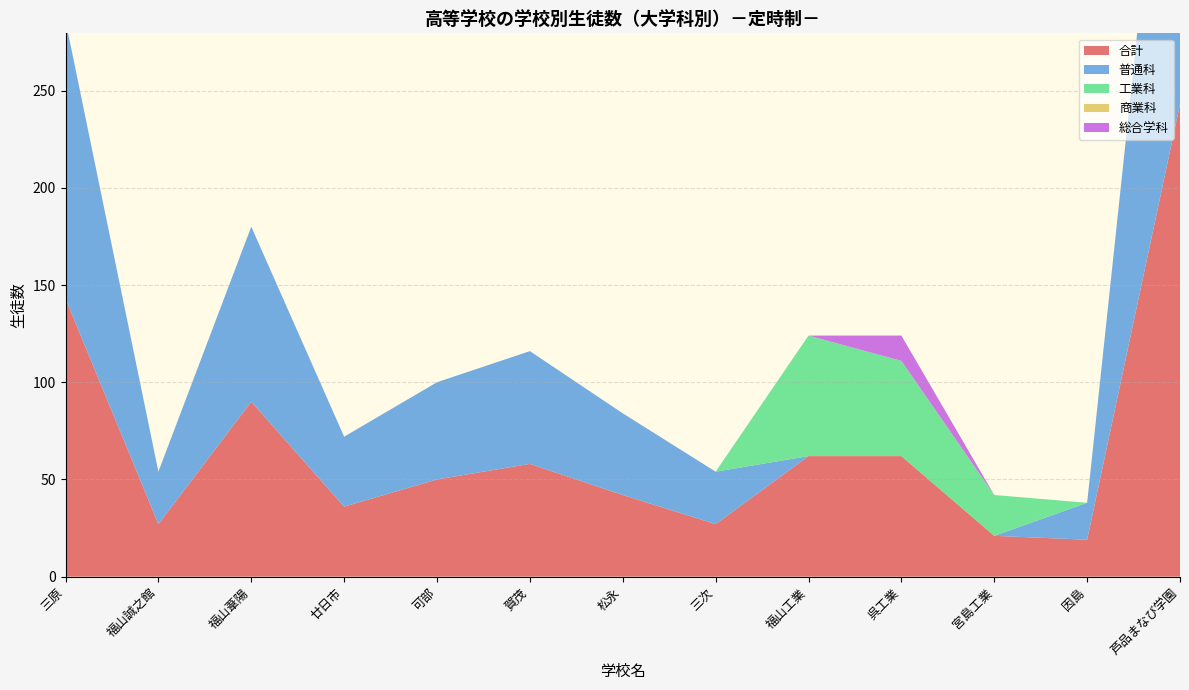

Reading left to right, list all the values displayed in this chart.

合計: 143	27	90	36	50	58	42	27	62	62	21	19	243
普通科: 143	27	90	36	50	58	42	27	0	0	0	19	243
工業科: 0	0	0	0	0	0	0	0	62	49	21	0	0
商業科: 0	0	0	0	0	0	0	0	0	0	0	0	0
総合学科: 0	0	0	0	0	0	0	0	0	13	0	0	0